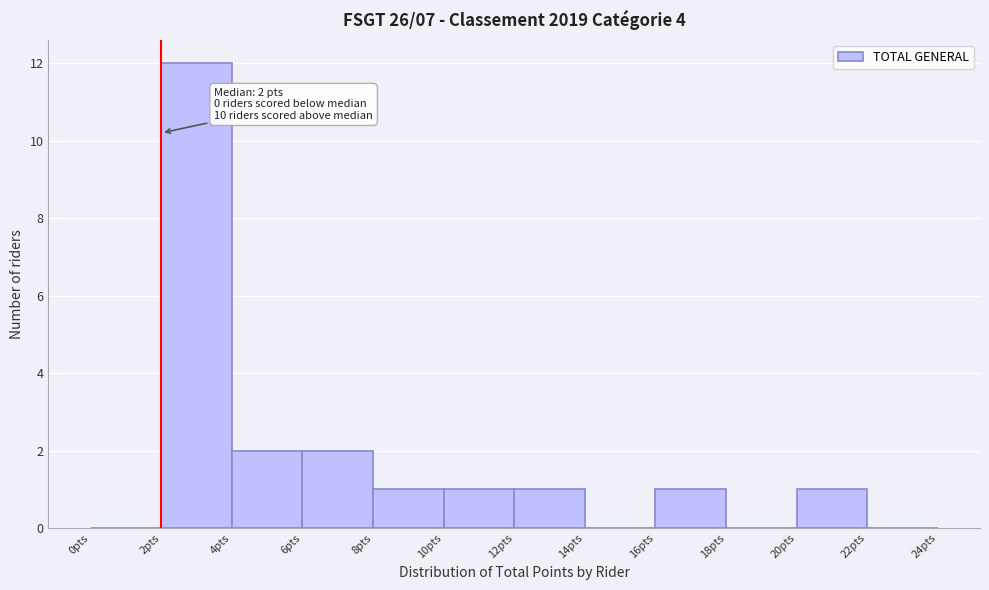

Which range on the x-axis has the tallest bar?

2 to 4